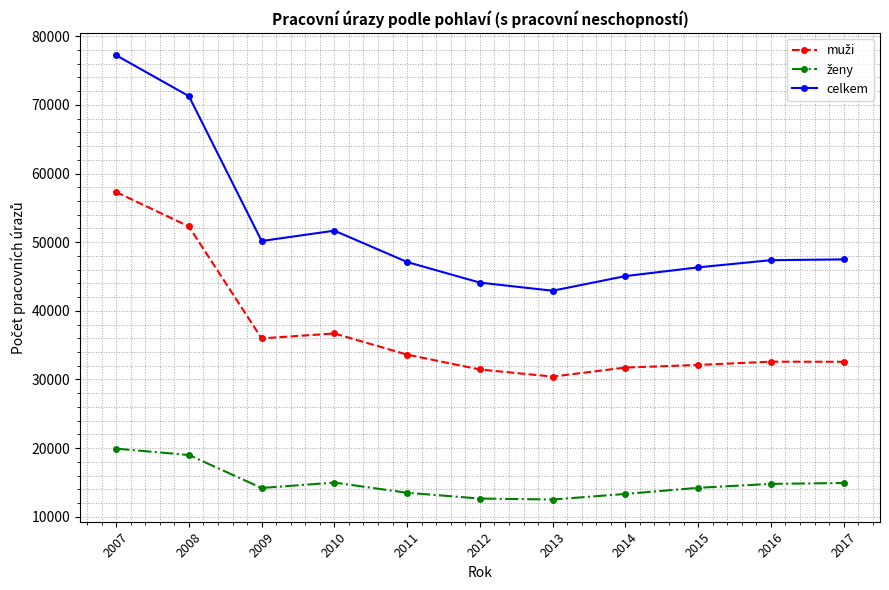

At which category is the sum across all series the highest?

2007